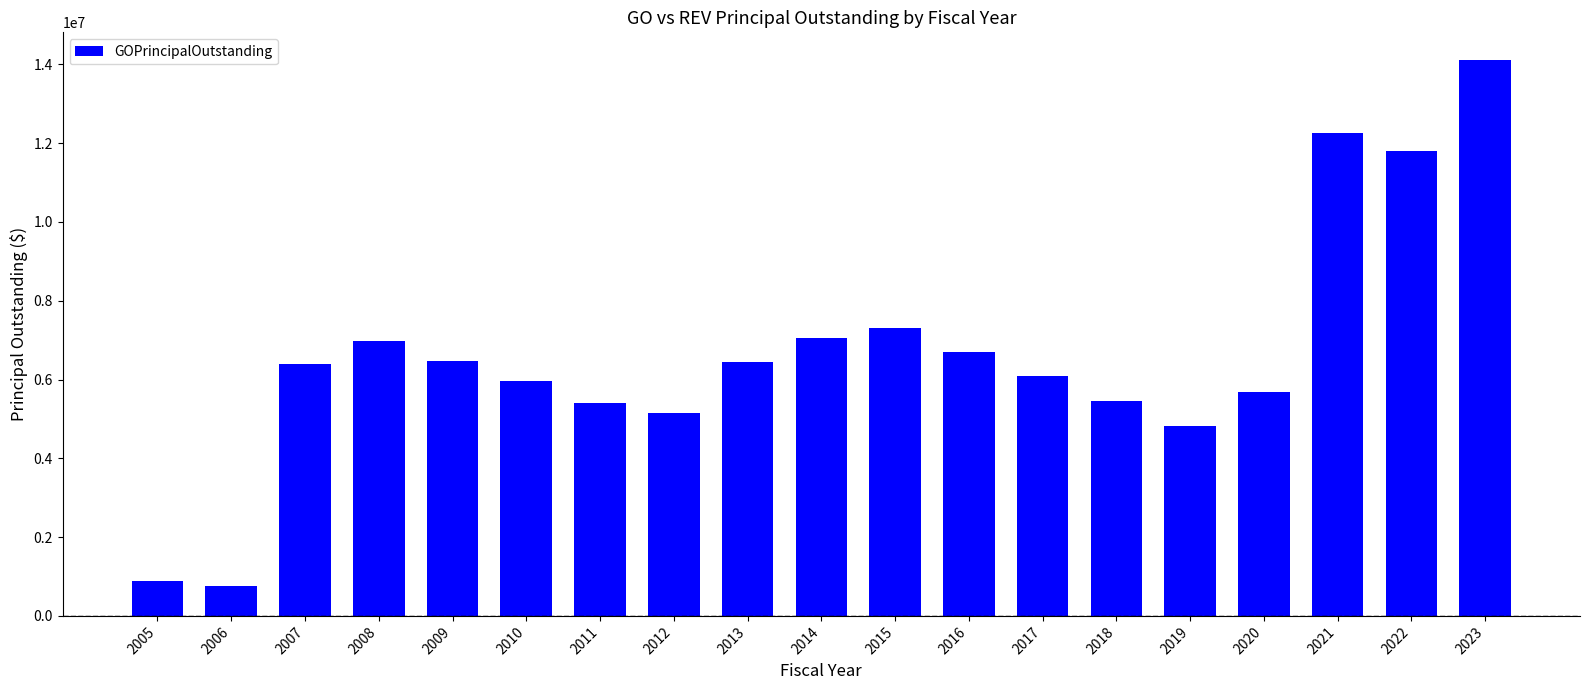

Read the value at 2009, to the nearest 10.

6481600